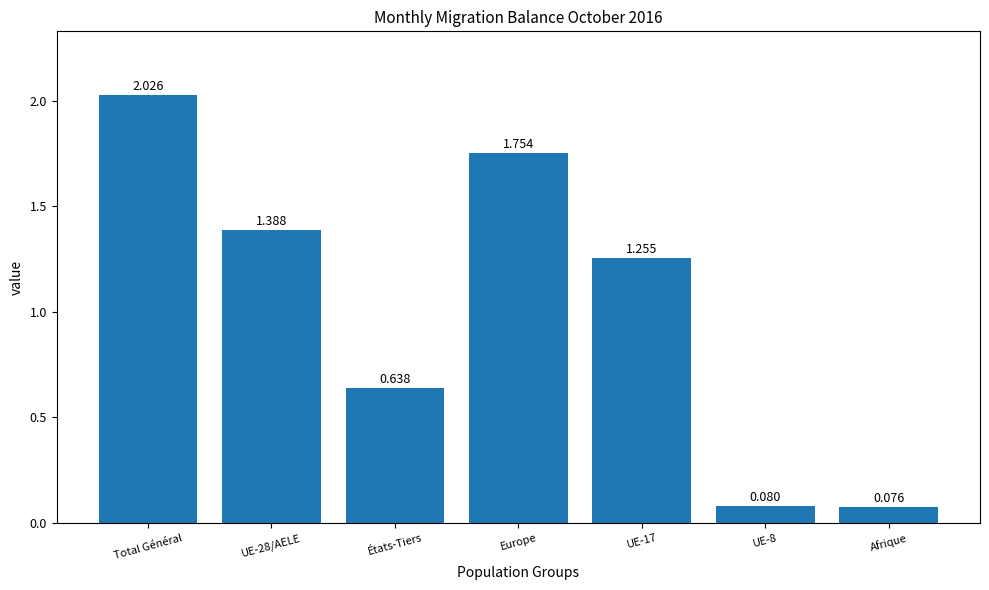

Is it true that the value at UE-17 is 1.7?

False